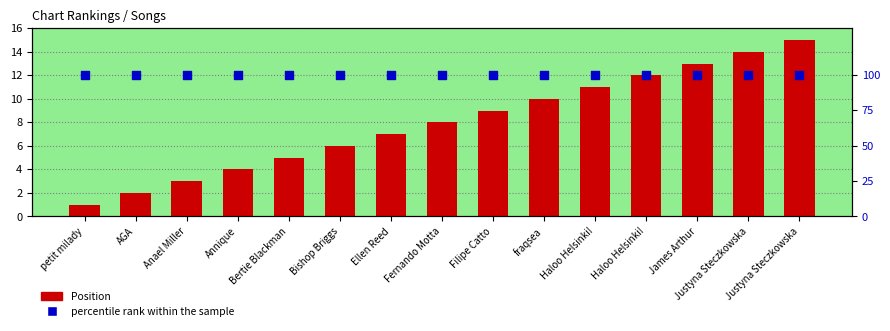

At how many categories does at least one series exceed 47?

15